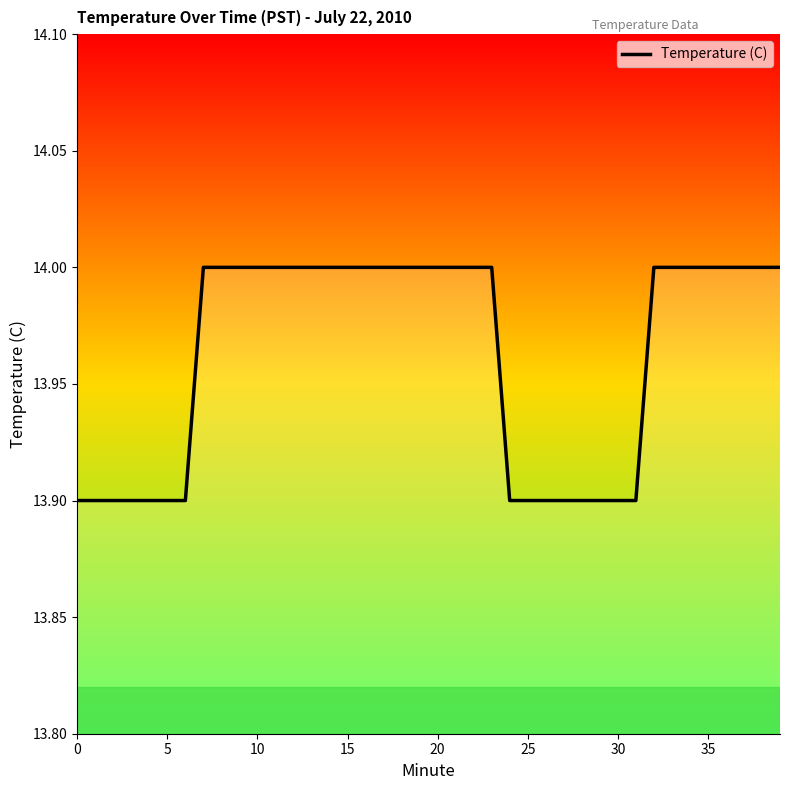

What is the minimum value shown in the chart?

13.9